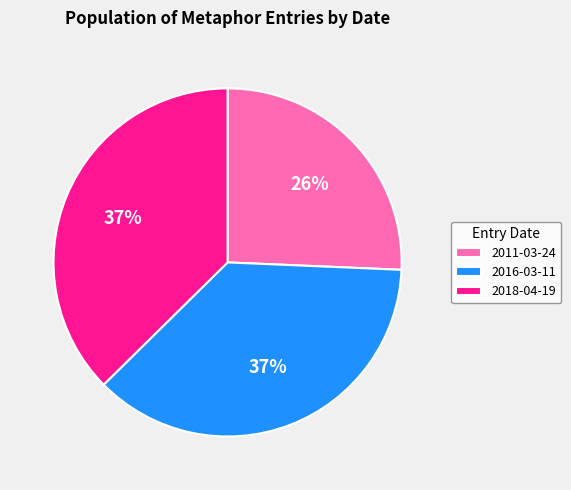

Which slice is the smallest?

2011-03-24